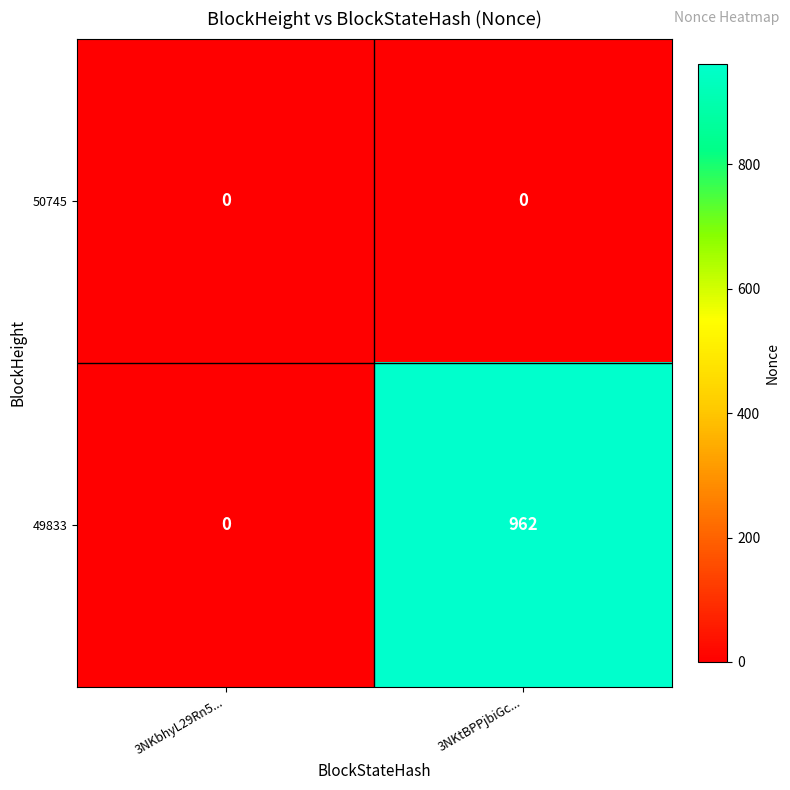

Rank the series at 3NKtBPPjbiGc... from highest to lowest value.

49833, 50745